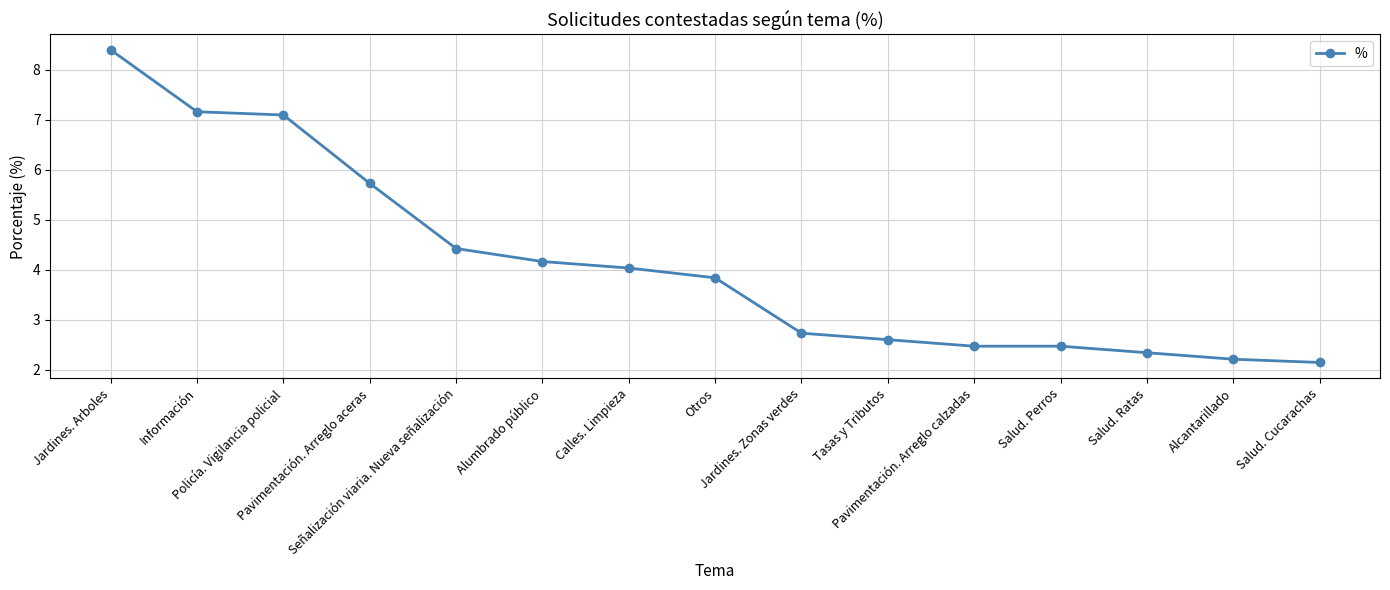

How many values exceed 3?

8